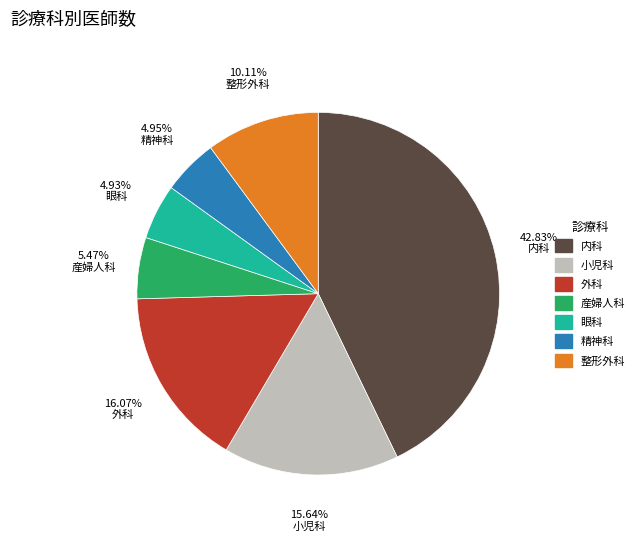

The 精神科 slice represents 5% of the pie. True or false?

True